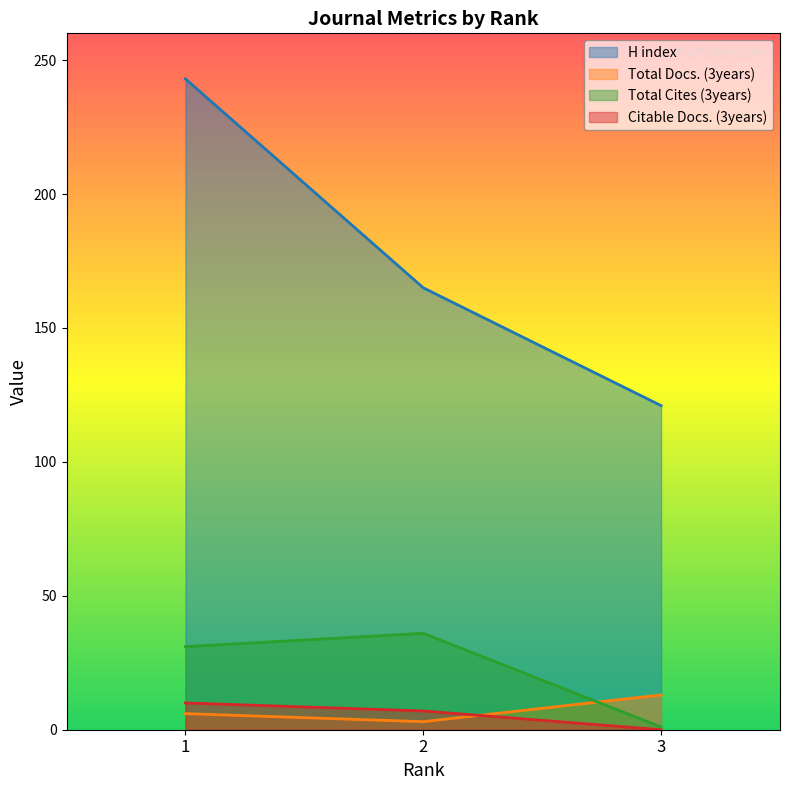

Is it true that Total Cites (3years) equals 1 at 3?

False